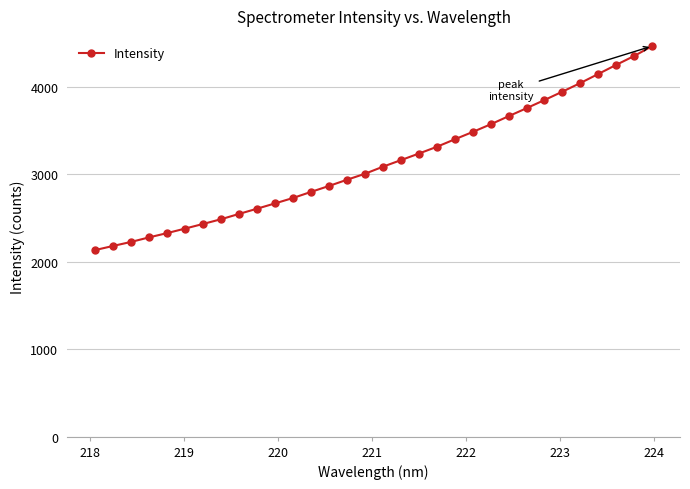

True or false: there are more than 0 points higher than both neighbors.

False